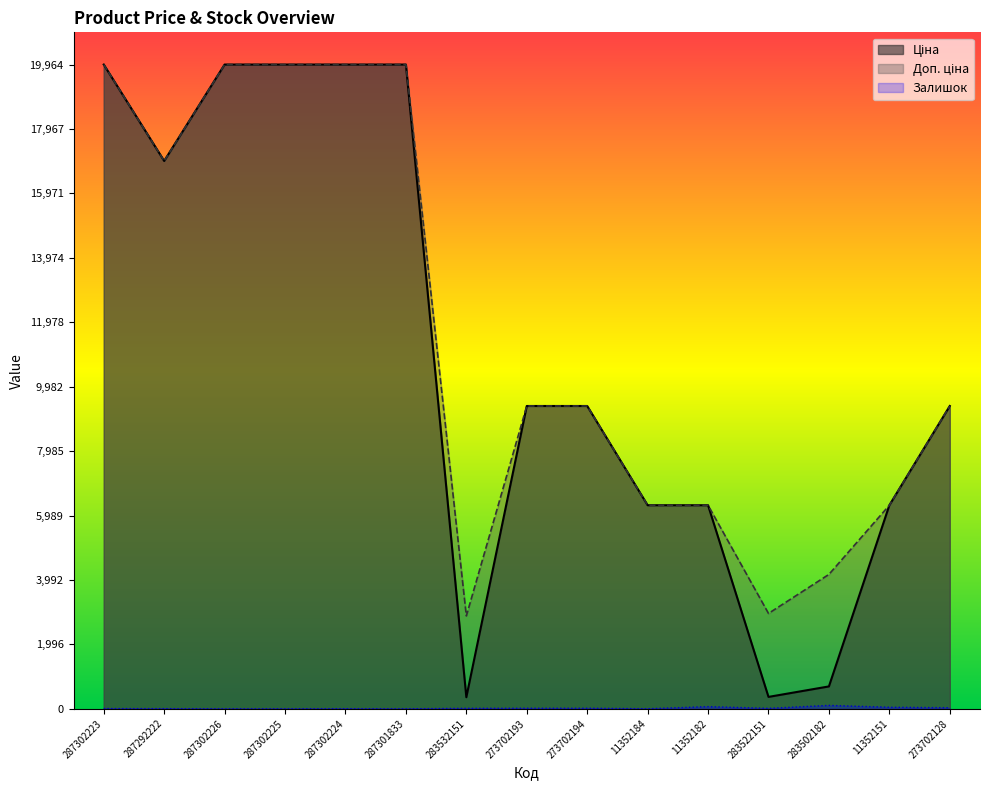

Which category has the lowest value across all series?

287302226